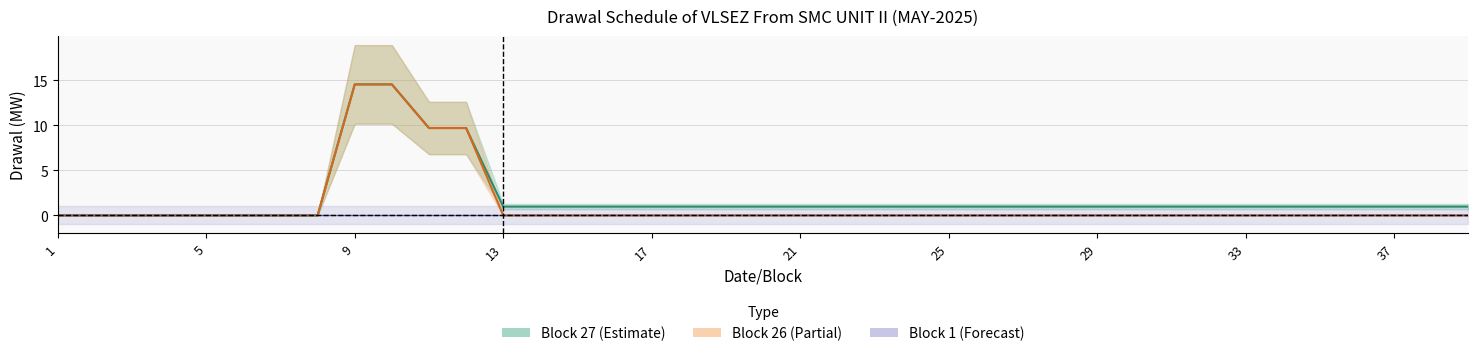

What is the average value of the Block 26 series?

1.2